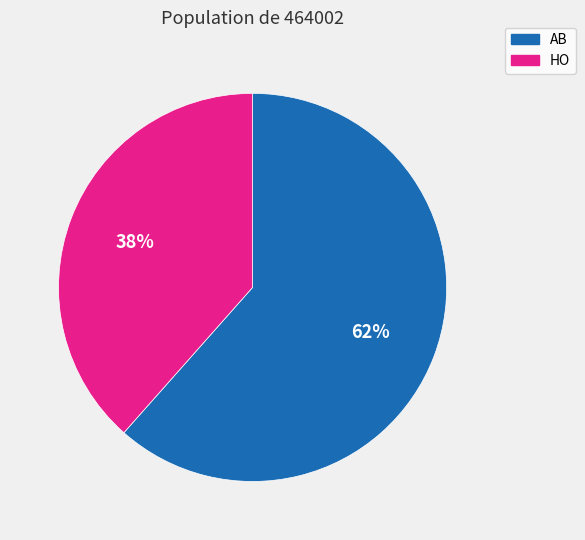

Is it true that AB is 62% of the pie?

True